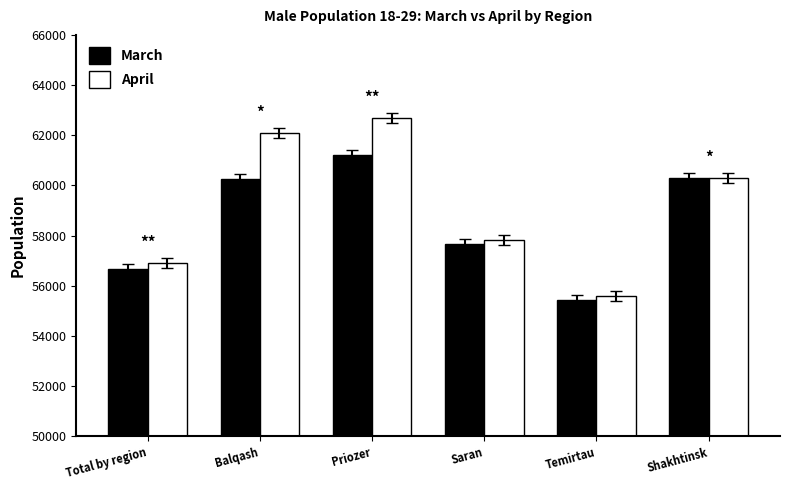

Is it true that March equals 31861 at Priozer?

False